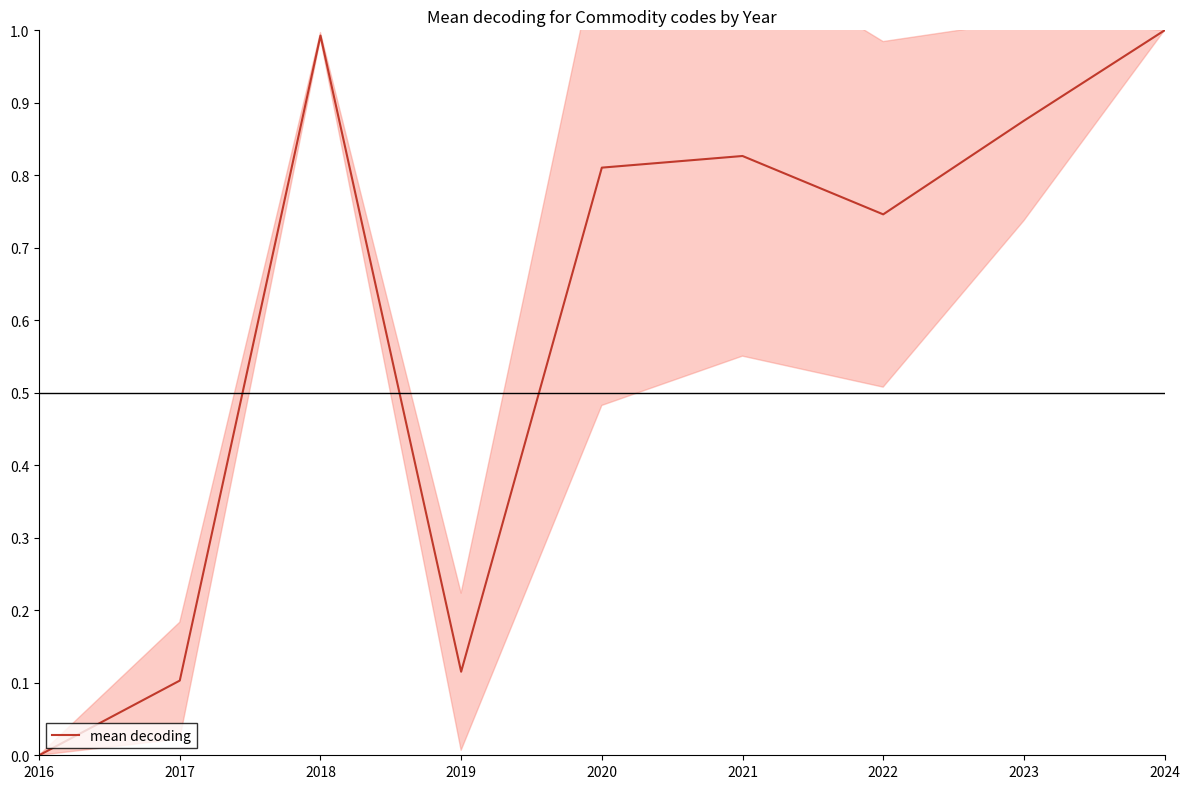

Count the number of values greater than 0.

8